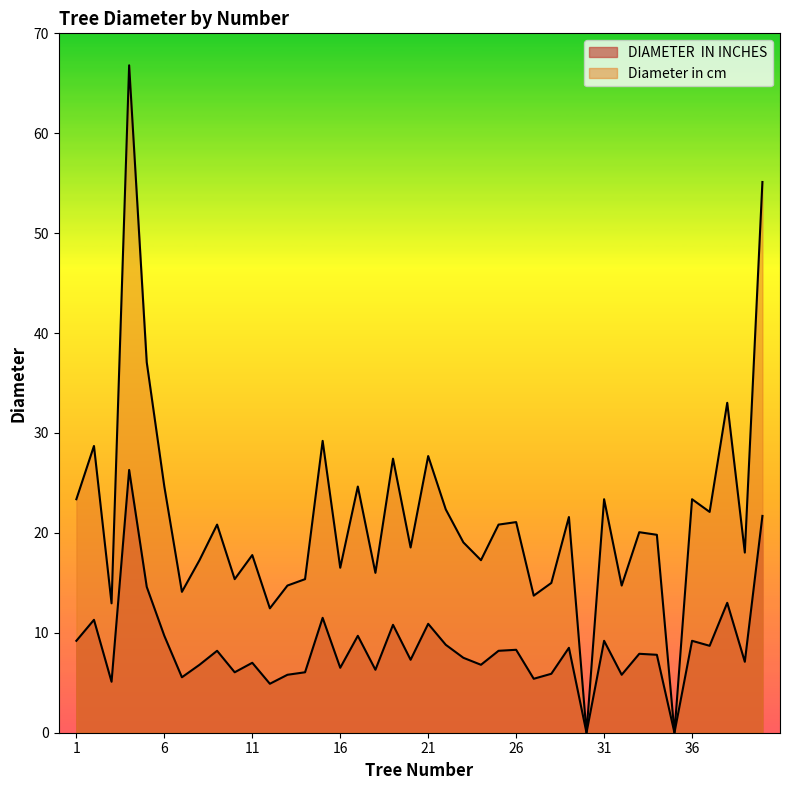

What are all the series names shown in the legend?

DIAMETER  IN INCHES, Diameter in cm